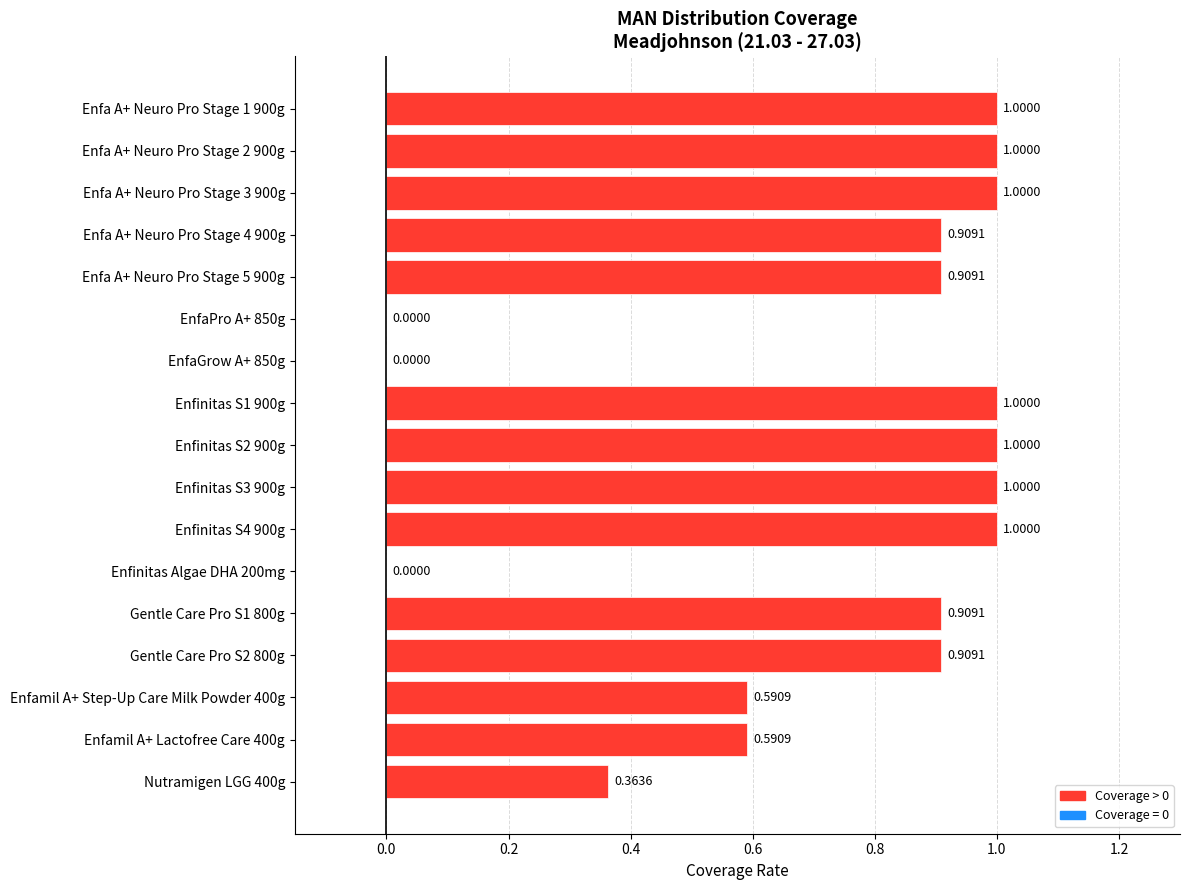

What is the sum of all values?

12.2